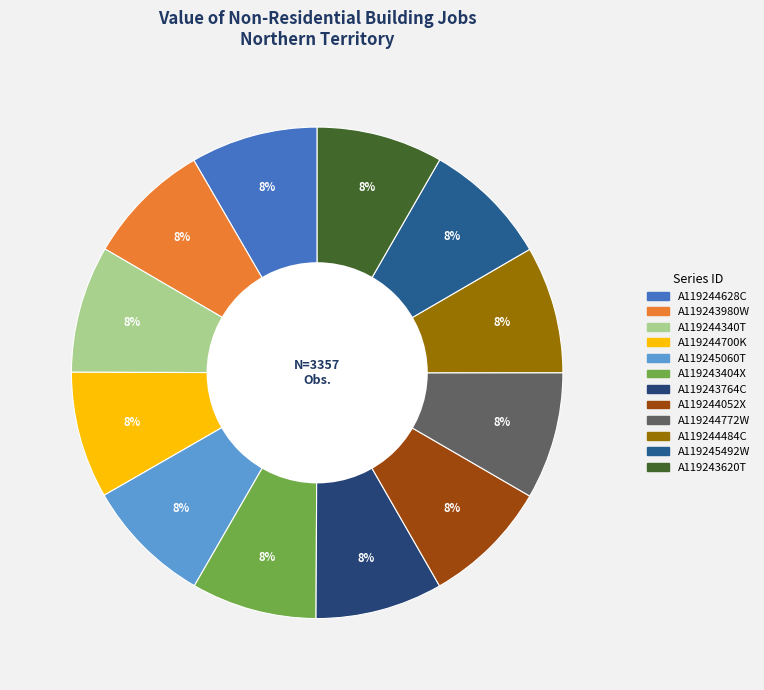

Which has a higher value, A119245492W or A119244484C?

A119244484C